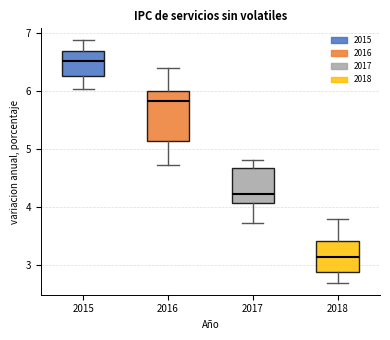

Where does the median line of the box at x = 2018 sit on the y-axis? The values are not printed on the chart, so give them approximately, as read against the axis.

3.2